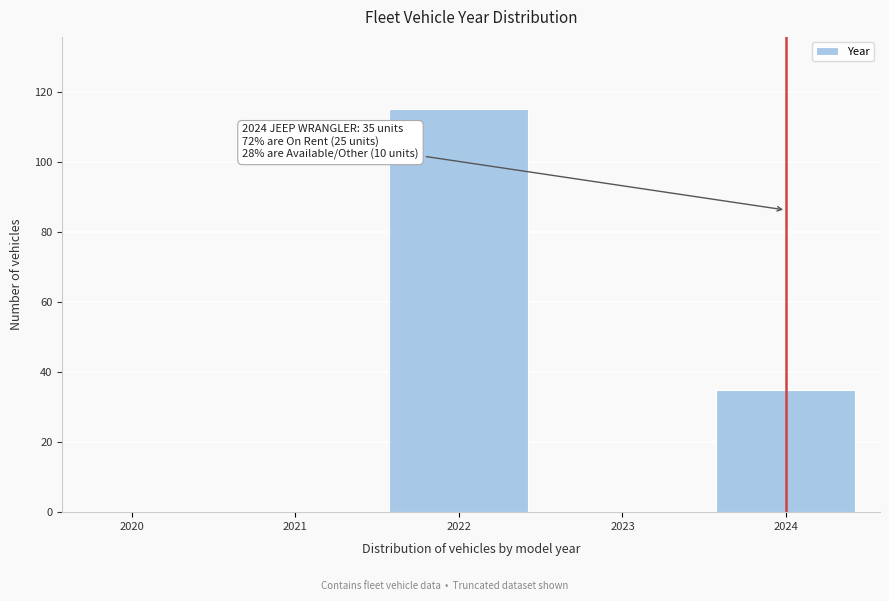

Reading left to right, extract all data points from this chart.

2020=0	2021=0	2022=115	2023=0	2024=35